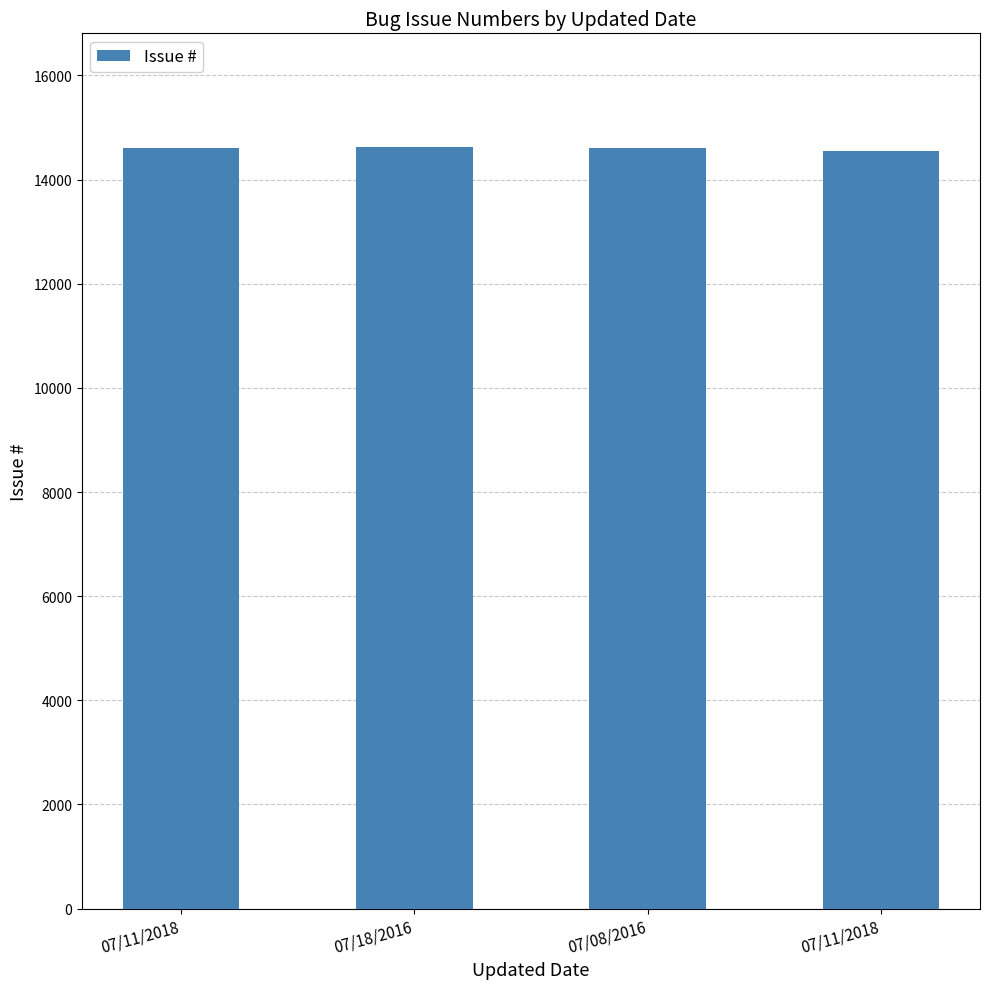

True or false: the data shows 6629 at 07/11/2018.

False